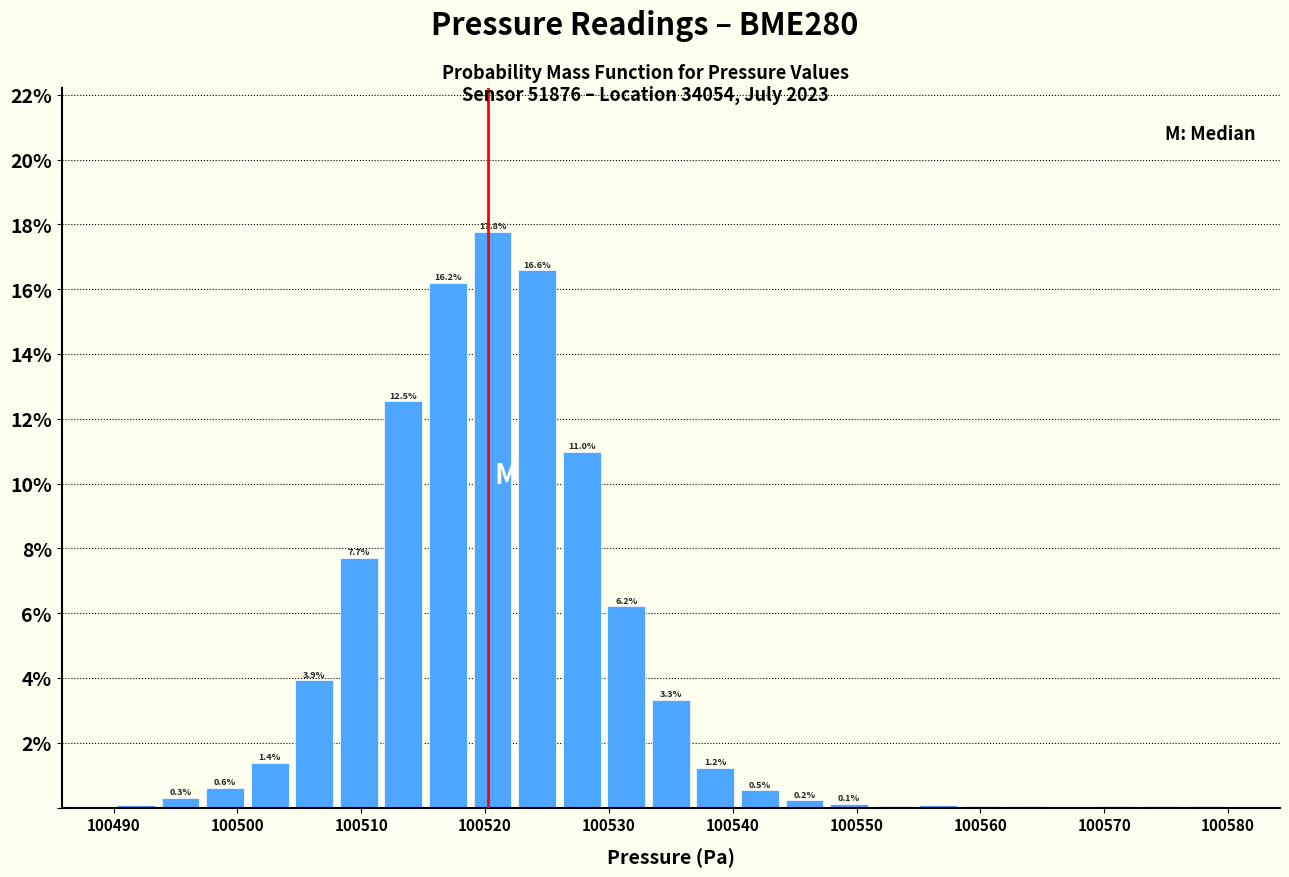

Read against the x-axis, roughly where is the centre of the tallest bar?

100521